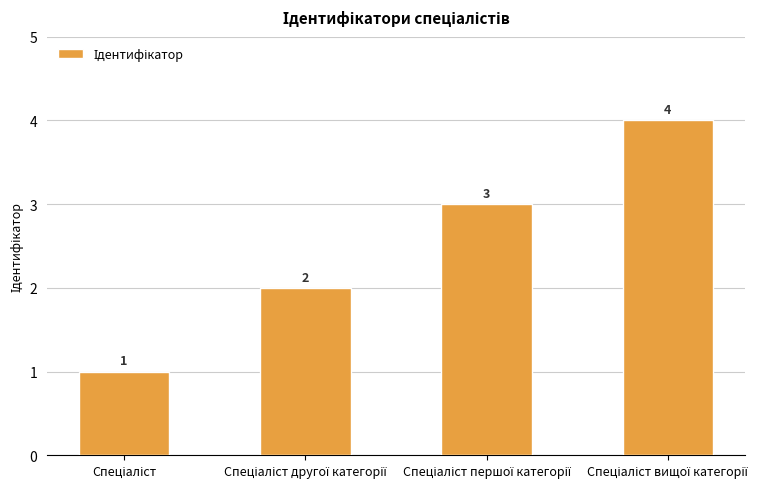

What is the value of the 3rd bar from the left?

3